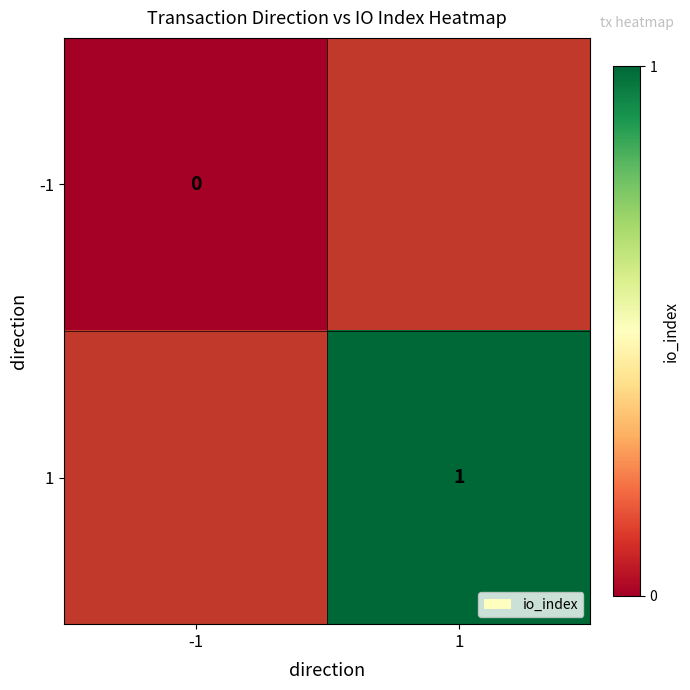

Which category has the highest value across all series?

1